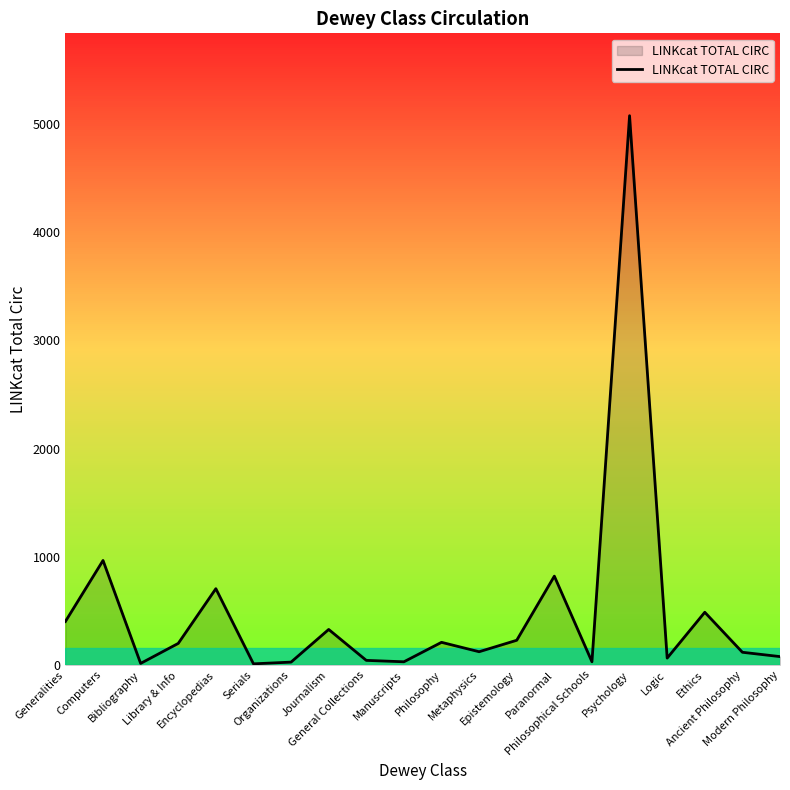

Rank the categories by value from highest to lowest.

Psychology, Computers, Paranormal, Encyclopedias, Ethics, Generalities, Journalism, Epistemology, Philosophy, Library & Info, Metaphysics, Ancient Philosophy, Modern Philosophy, Logic, General Collections, Manuscripts, Philosophical Schools, Organizations, Bibliography, Serials